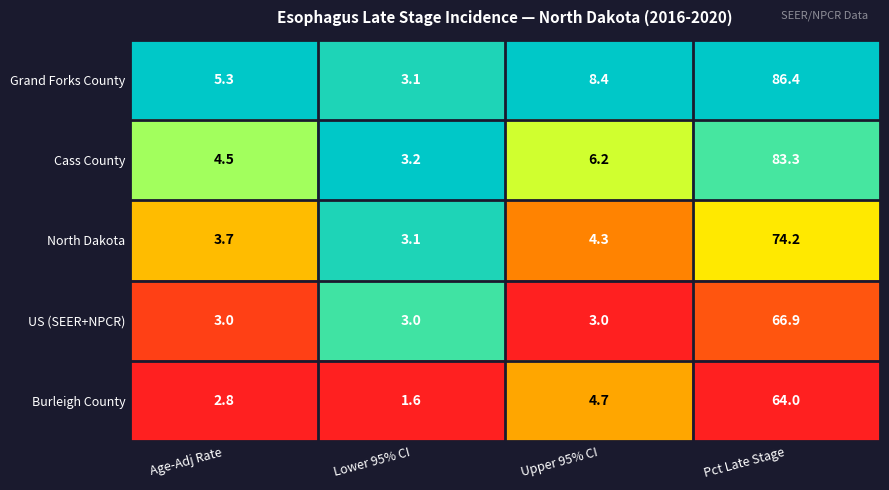

List the series in order of their peak value, highest first.

Grand Forks County, Cass County, North Dakota, US (SEER+NPCR), Burleigh County